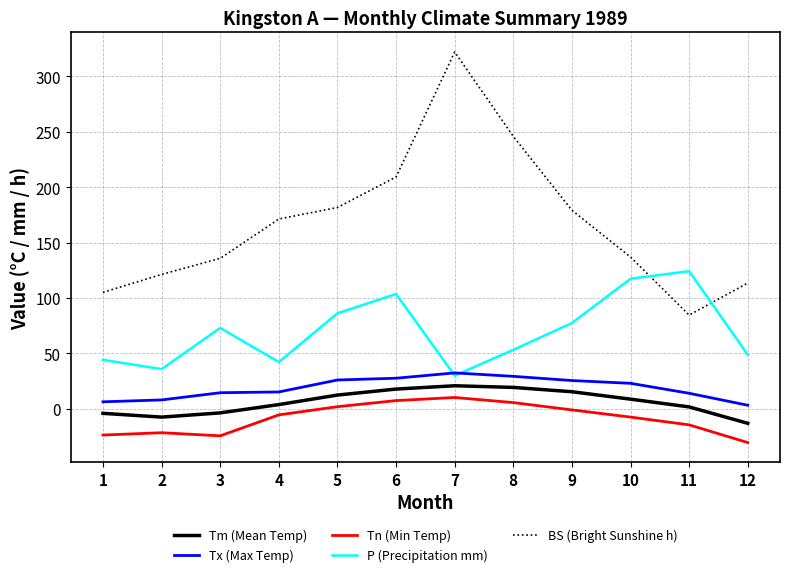

What value does the Tn (Min Temp) series have at 5?

1.9